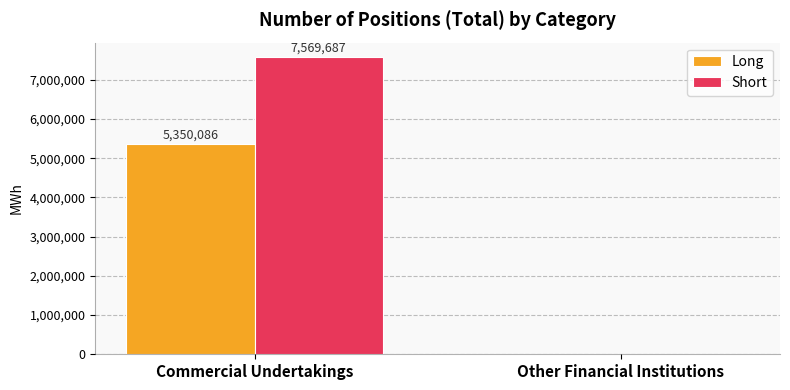

Which series has the largest total across all categories?

Short